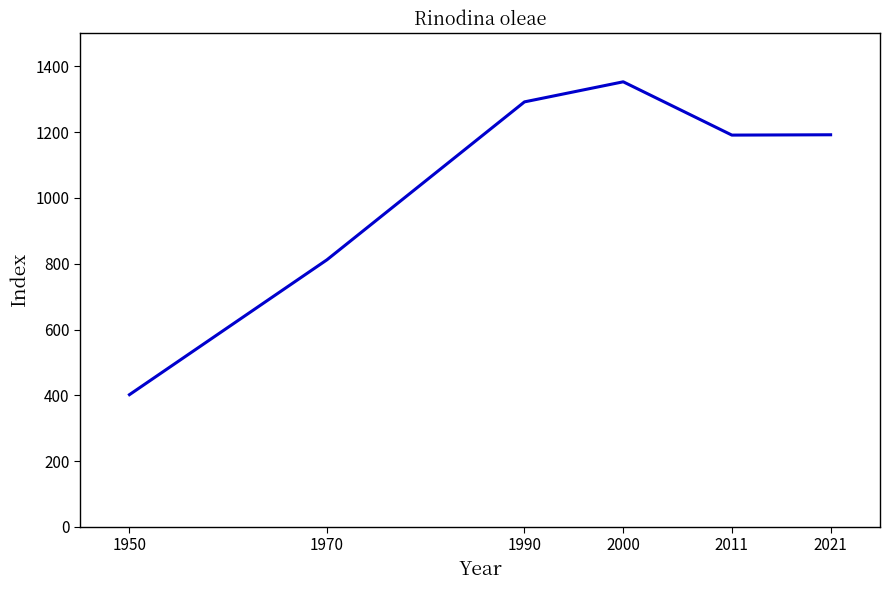

What is the approximate value at 1950?

402